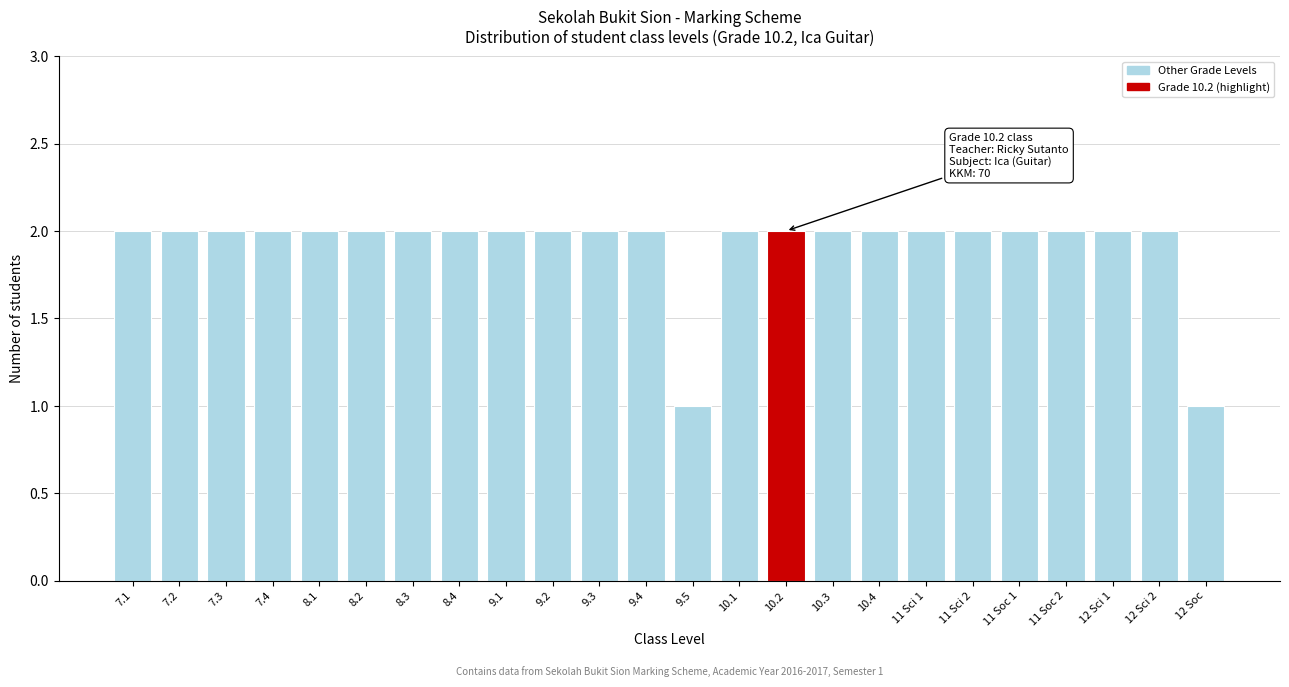

Reading left to right, transcribe all the data shown in this chart.

7.1=2	7.2=2	7.3=2	7.4=2	8.1=2	8.2=2	8.3=2	8.4=2	9.1=2	9.2=2	9.3=2	9.4=2	9.5=1	10.1=2	10.2=2	10.3=2	10.4=2	11 Sci 1=2	11 Sci 2=2	11 Soc 1=2	11 Soc 2=2	12 Sci 1=2	12 Sci 2=2	12 Soc=1